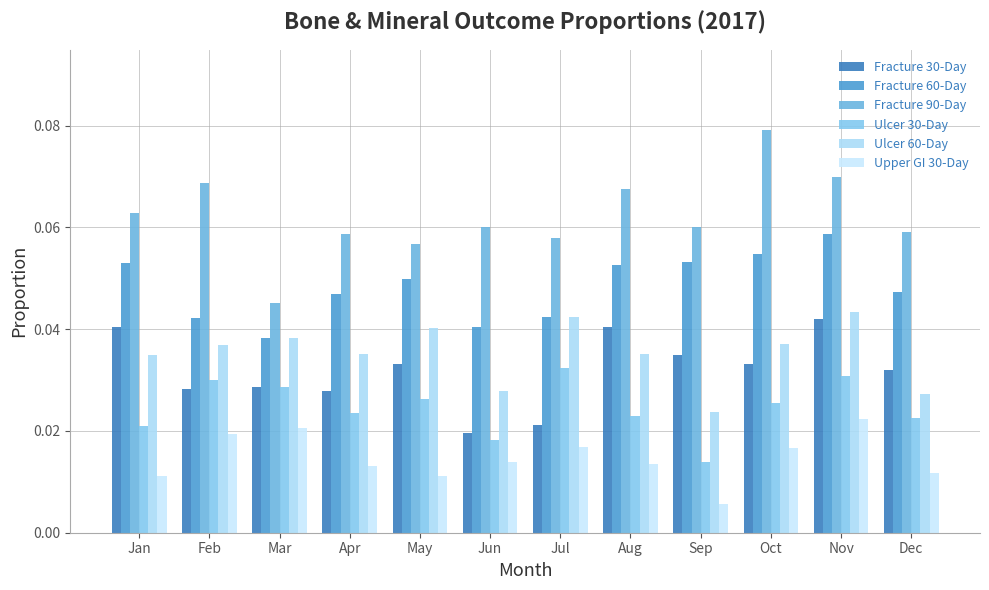

Which series has the largest range (max minus min)?

Fracture 90-Day